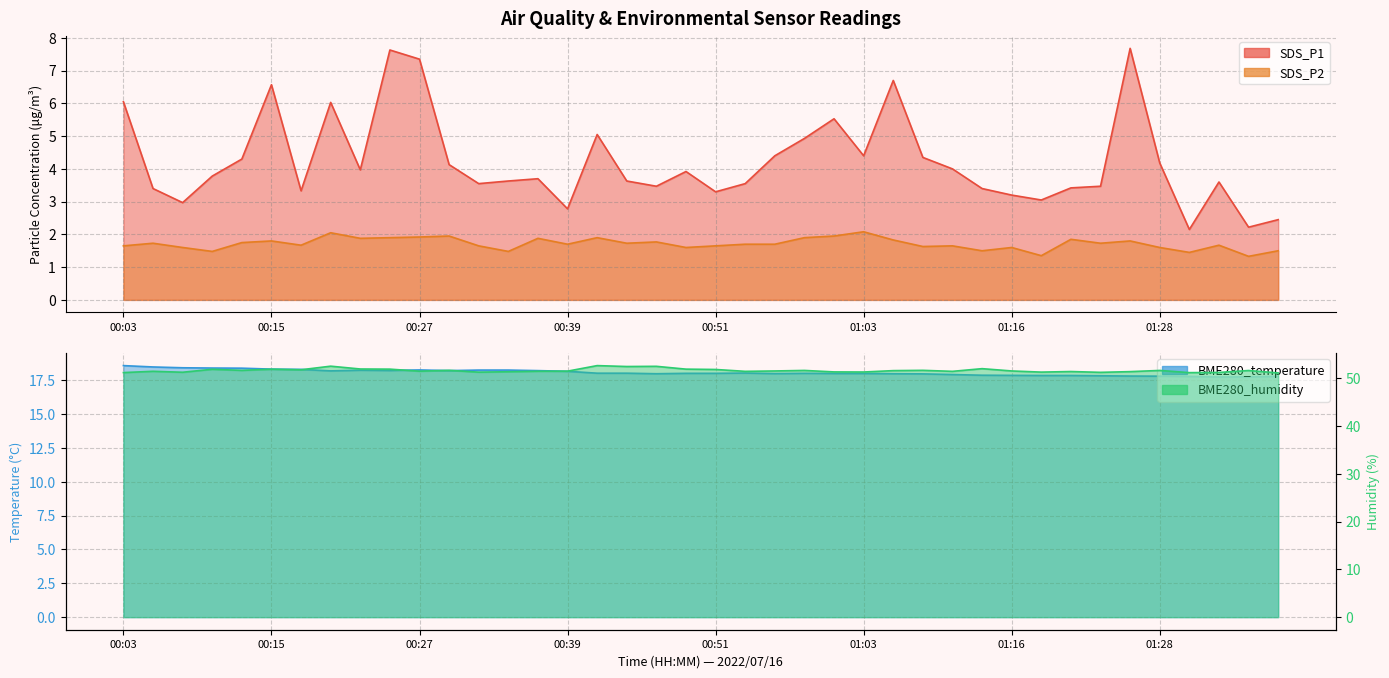

True or false: BME280_temperature and SDS_P1 cross at least once.

False